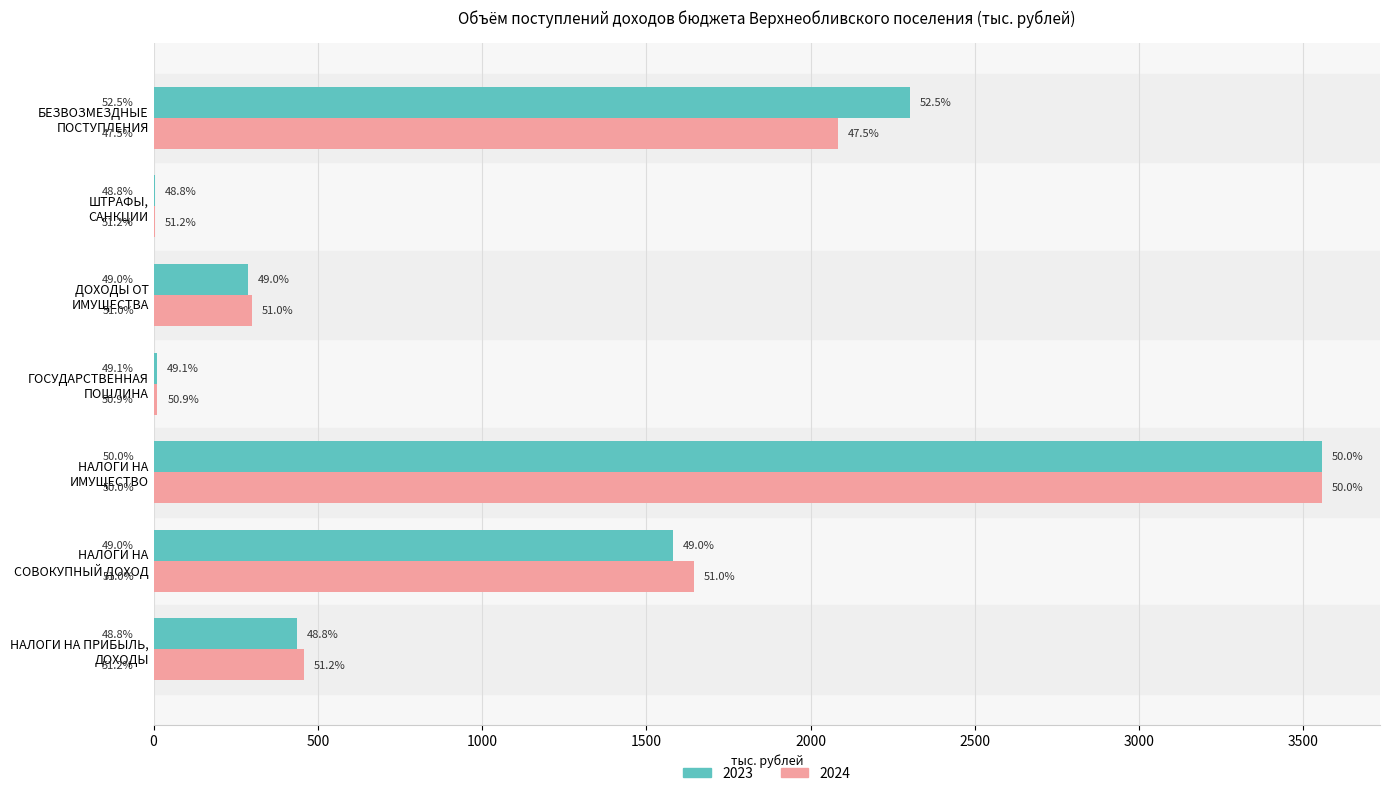

Which series has the widest spread of values?

2023